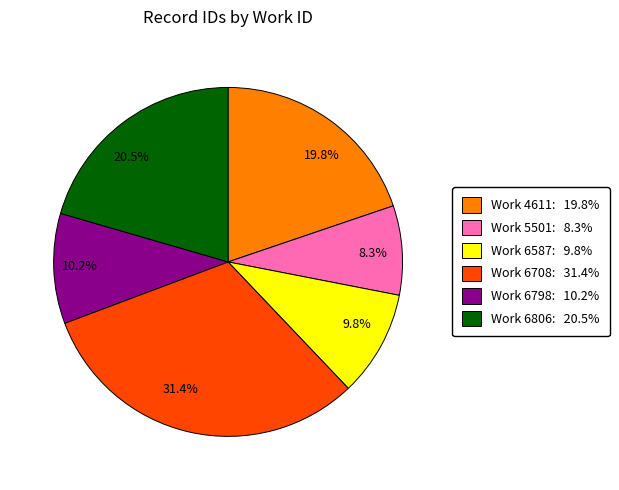

Do 20.5% and 8.3% together represent more than half of the pie?

No